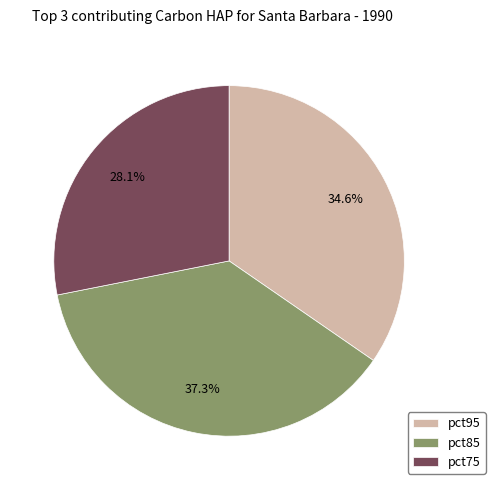

How many slices are in this pie chart?

3